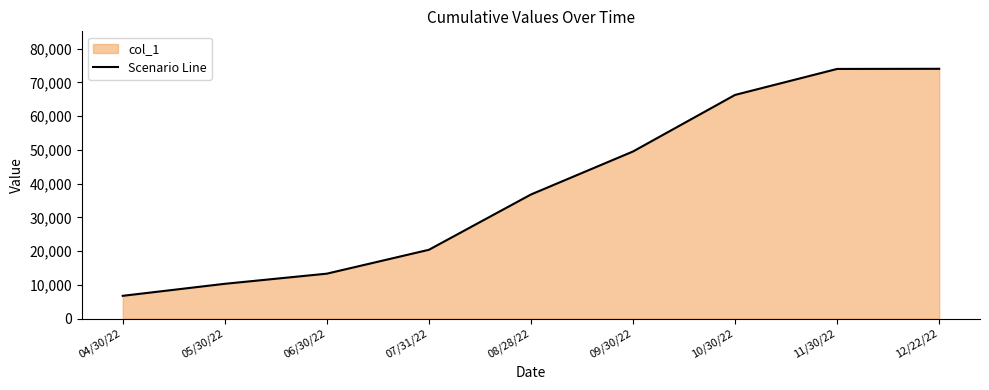

Reading left to right, what are all the values shown in this chart?

6746	10305	13313	20391	36784	49533	66302	74002	74043